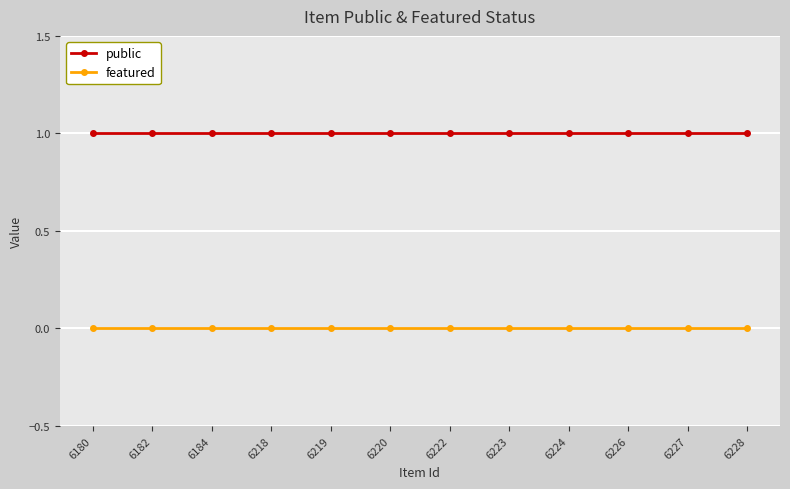

Reading right to left, list all the values displayed in this chart.

public: 6228=1	6227=1	6226=1	6224=1	6223=1	6222=1	6220=1	6219=1	6218=1	6184=1	6182=1	6180=1
featured: 6228=0	6227=0	6226=0	6224=0	6223=0	6222=0	6220=0	6219=0	6218=0	6184=0	6182=0	6180=0